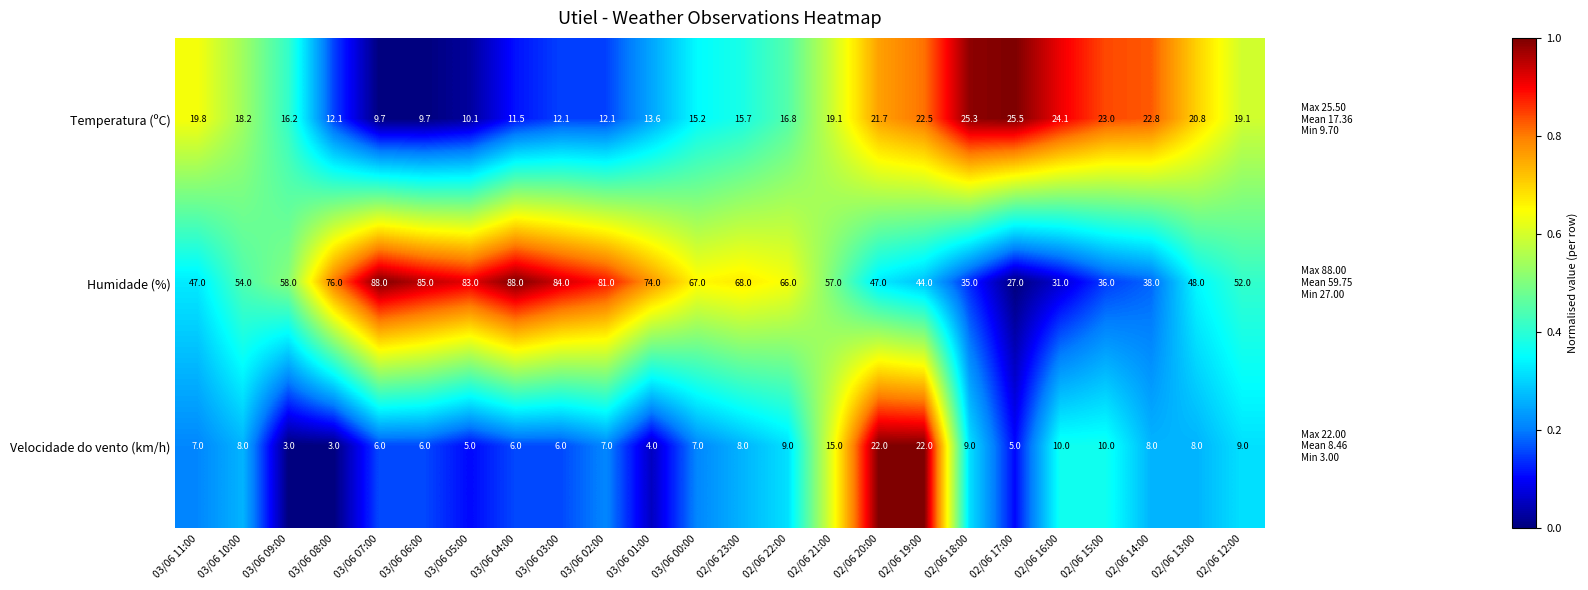

What is the maximum value for Temperatura (ºC)?

25.5